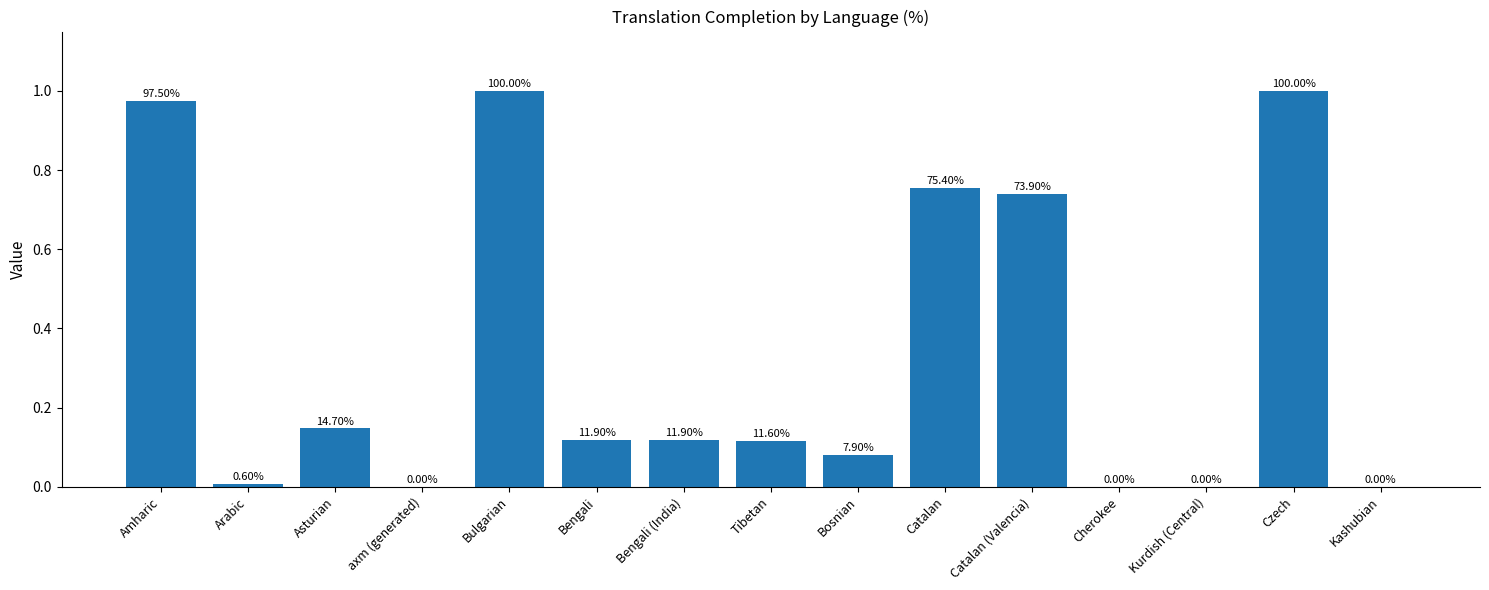

List the labels in order of value, smallest first.

axm (generated), Cherokee, Kurdish (Central), Kashubian, Arabic, Bosnian, Tibetan, Bengali, Bengali (India), Asturian, Catalan (Valencia), Catalan, Amharic, Bulgarian, Czech